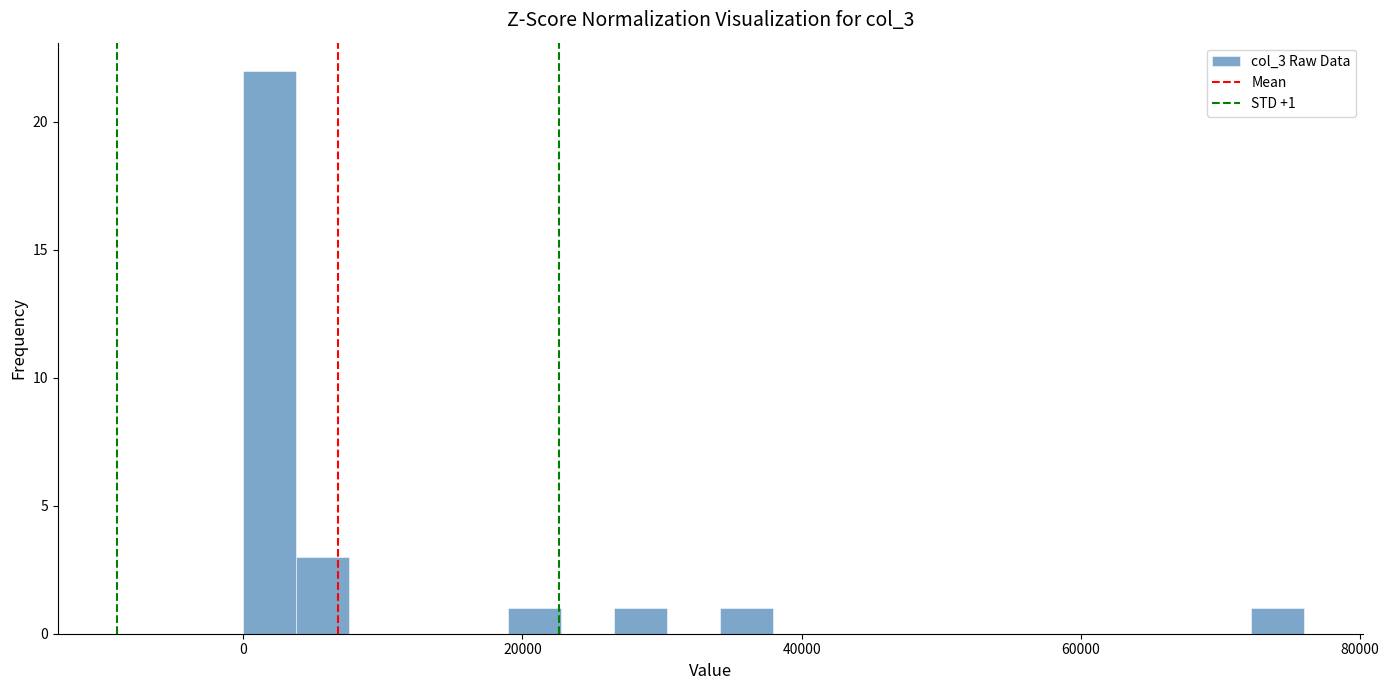

Around what value on the x-axis is the tallest bar? Give the approximate position of its centre, as read against the axis.

2000